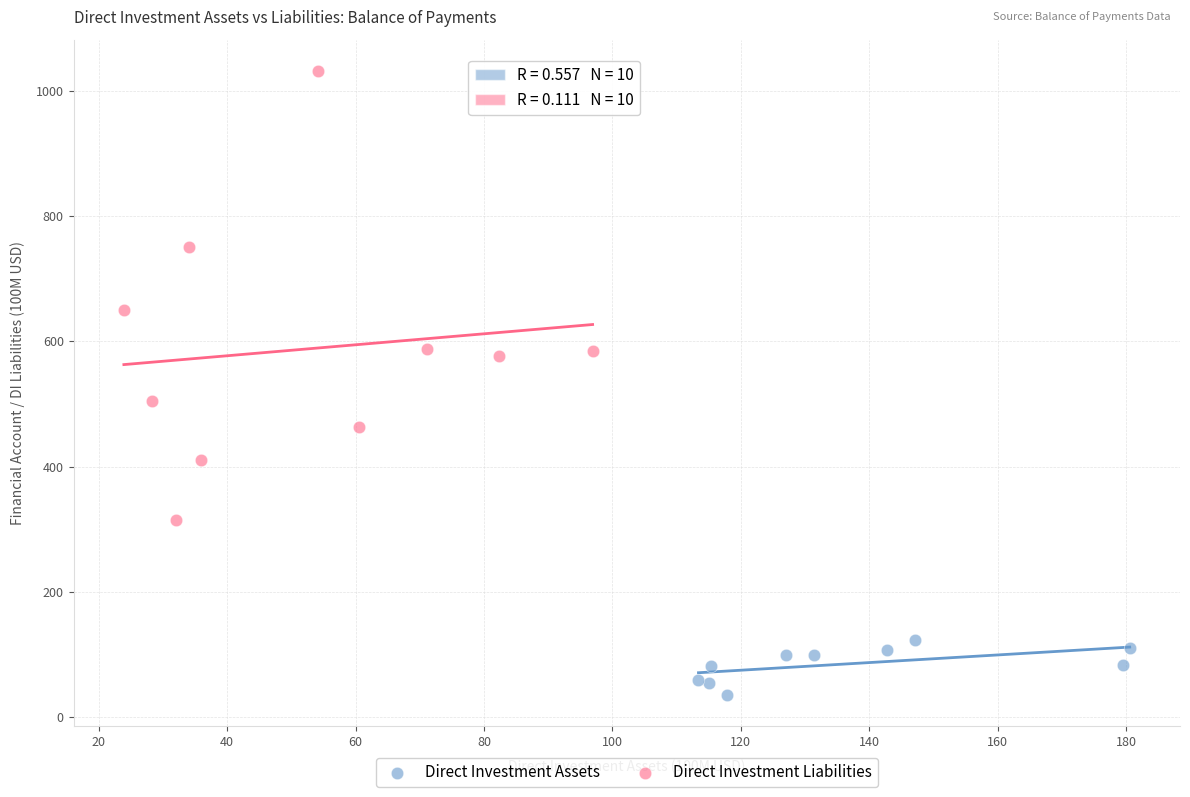

Which series contains the highest Y value?

Direct Investment Liabilities